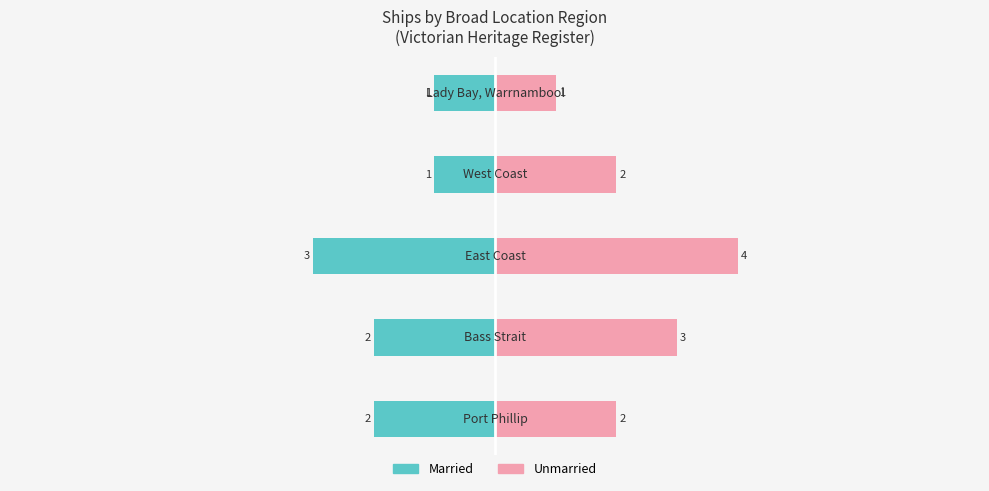

Which series has the largest range (max minus min)?

Unmarried